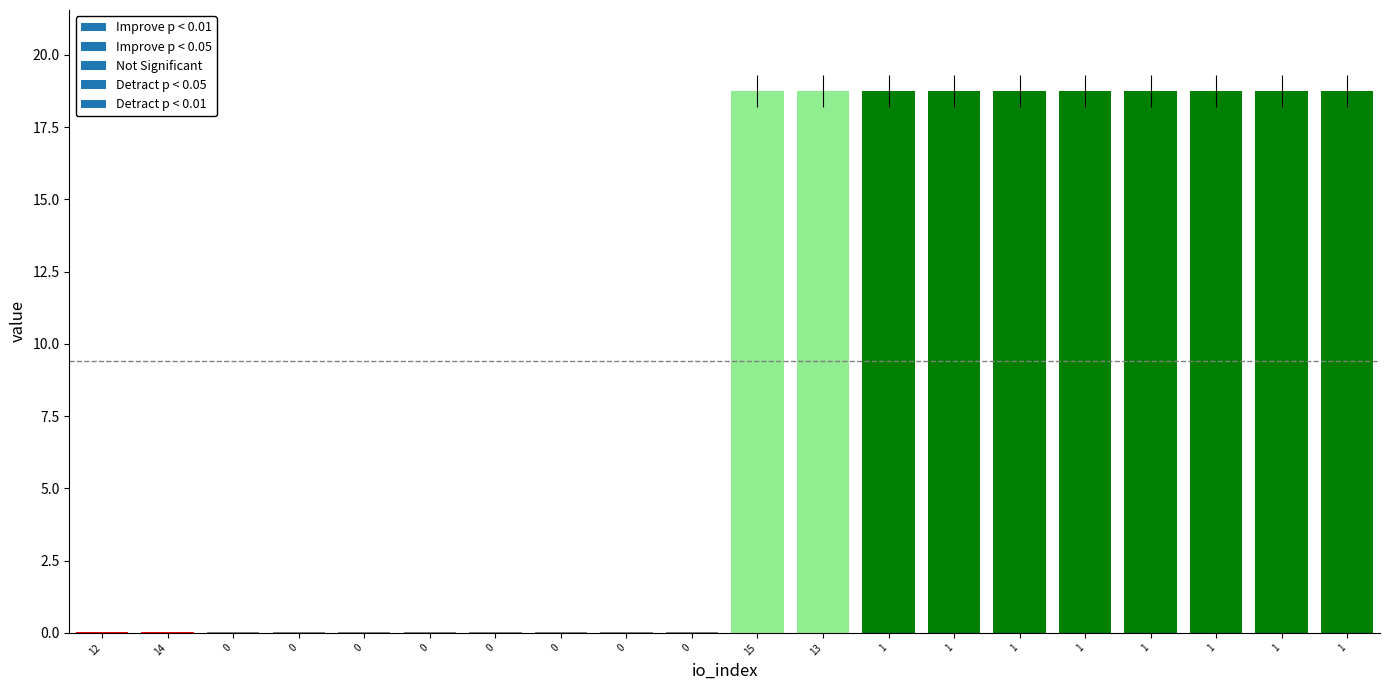

Are the bars horizontal?

No